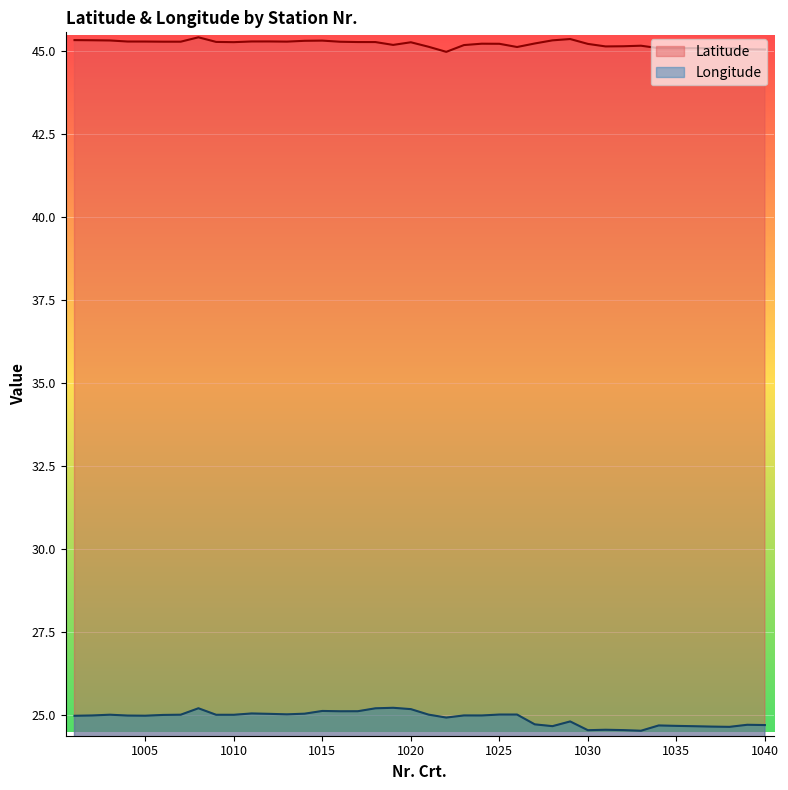

What is the total value across all series at 1016?

70.4